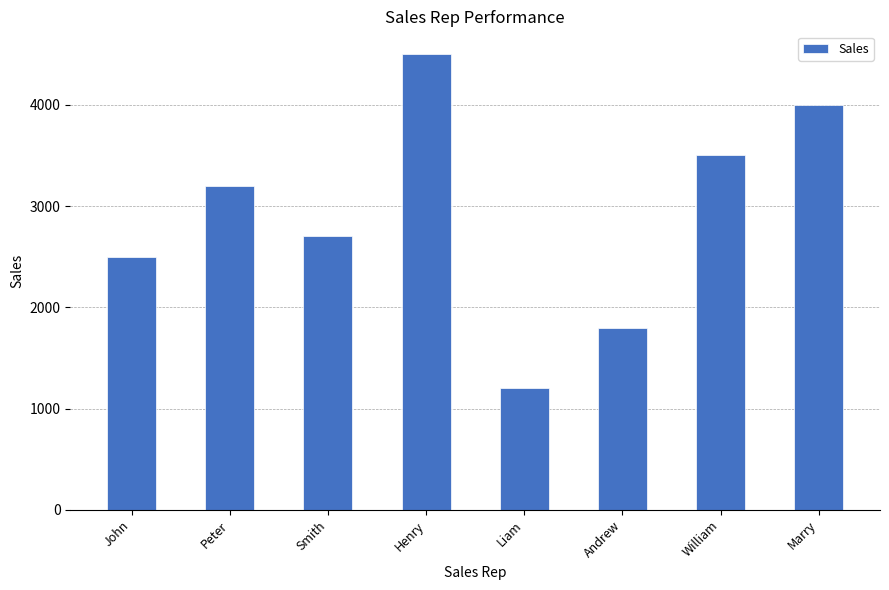

The value at Andrew is 1800. True or false?

True